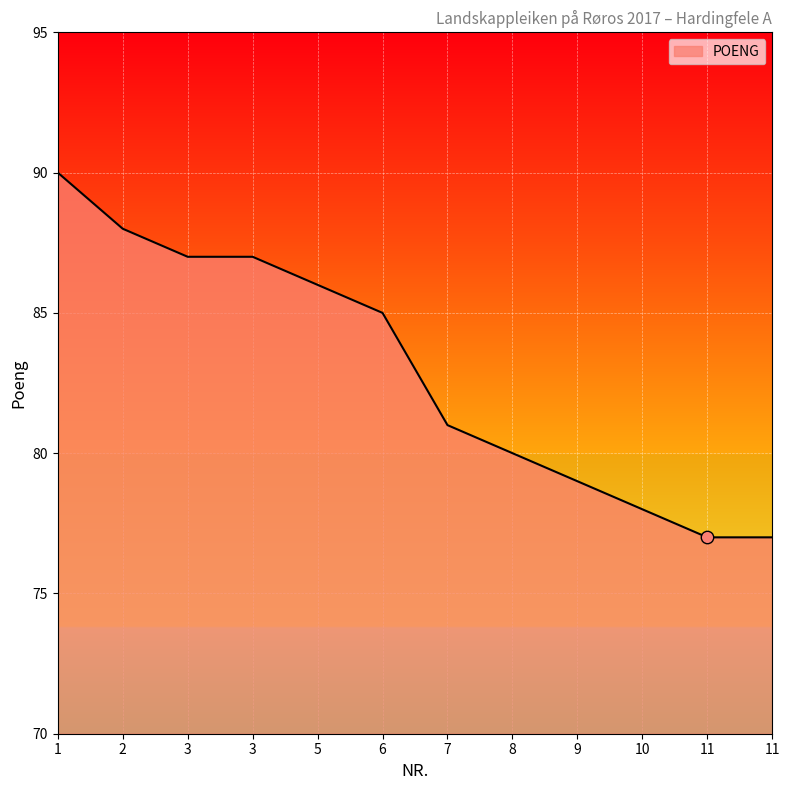

Which has a higher value, 10 or 3?

3